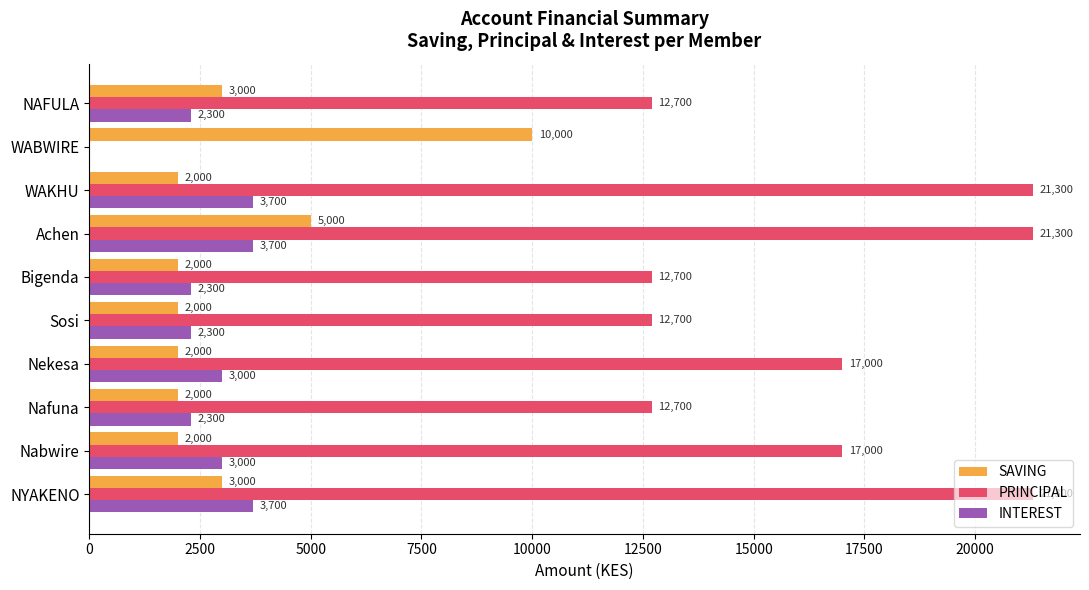

The value of SAVING at Sosi is 2957. True or false?

False